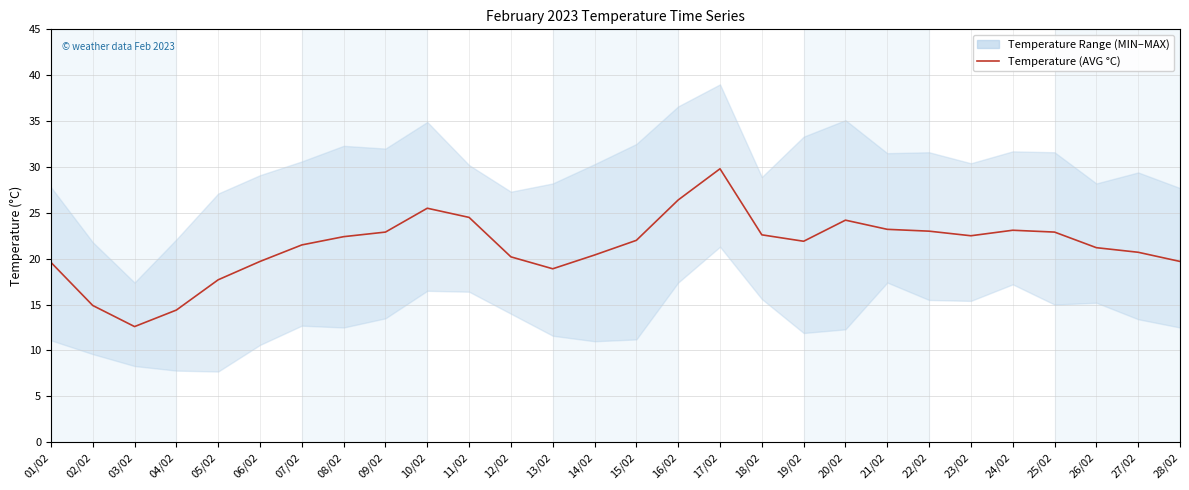

Is it true that the value at 23/02 is 22.5?

True